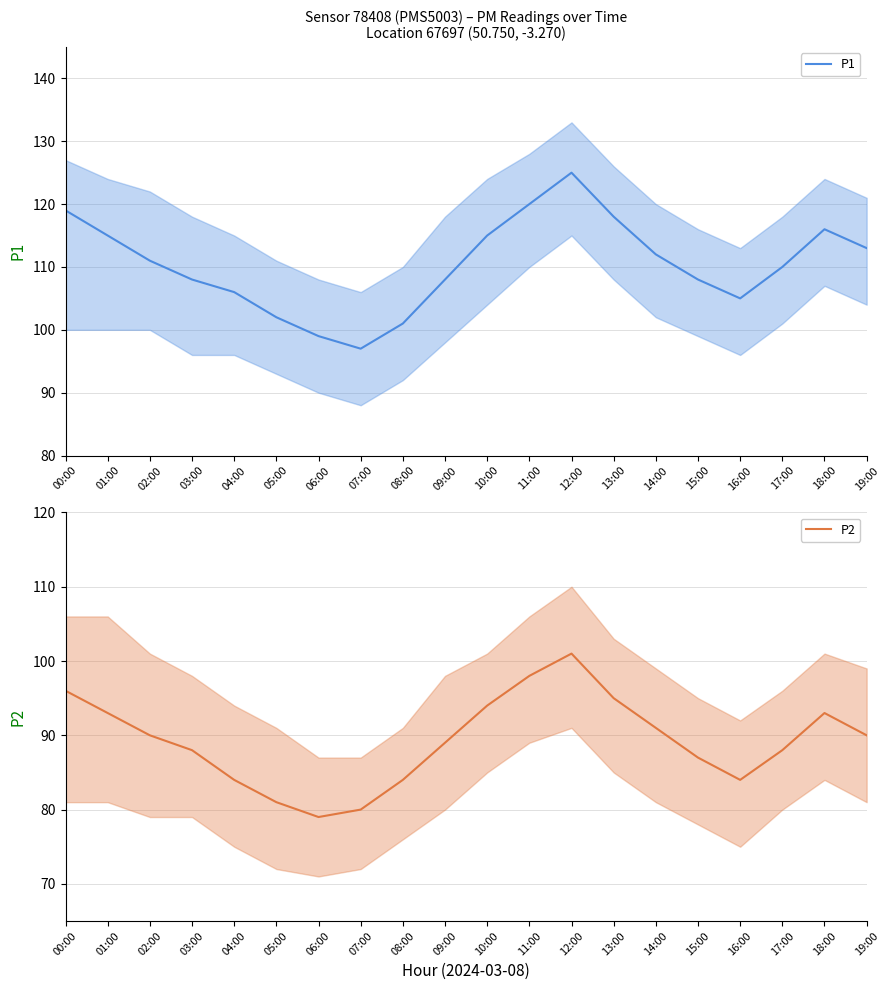

Is the value of P1 at 12:00 greater than the value of P2 at 18:00?

Yes